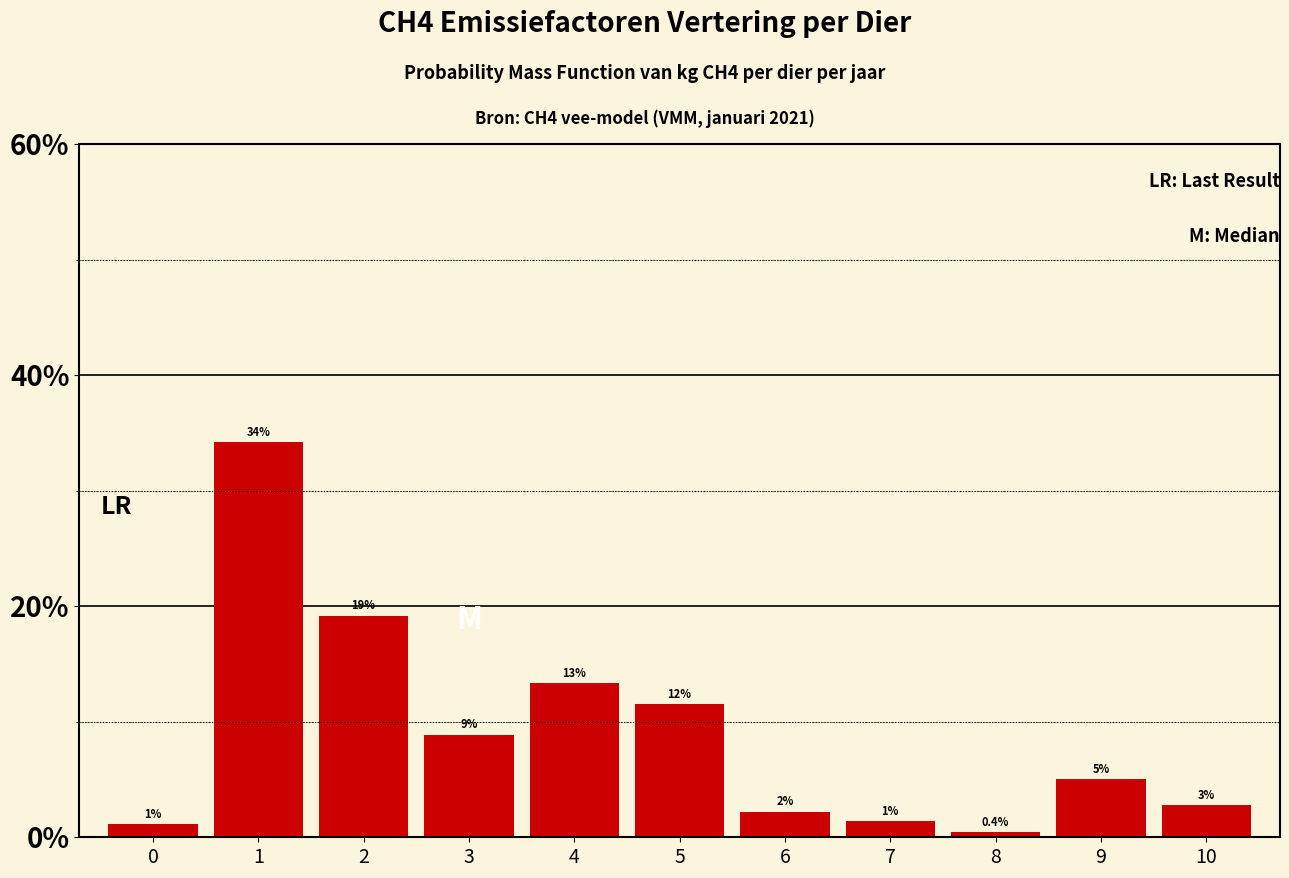

Are the bars horizontal?

No